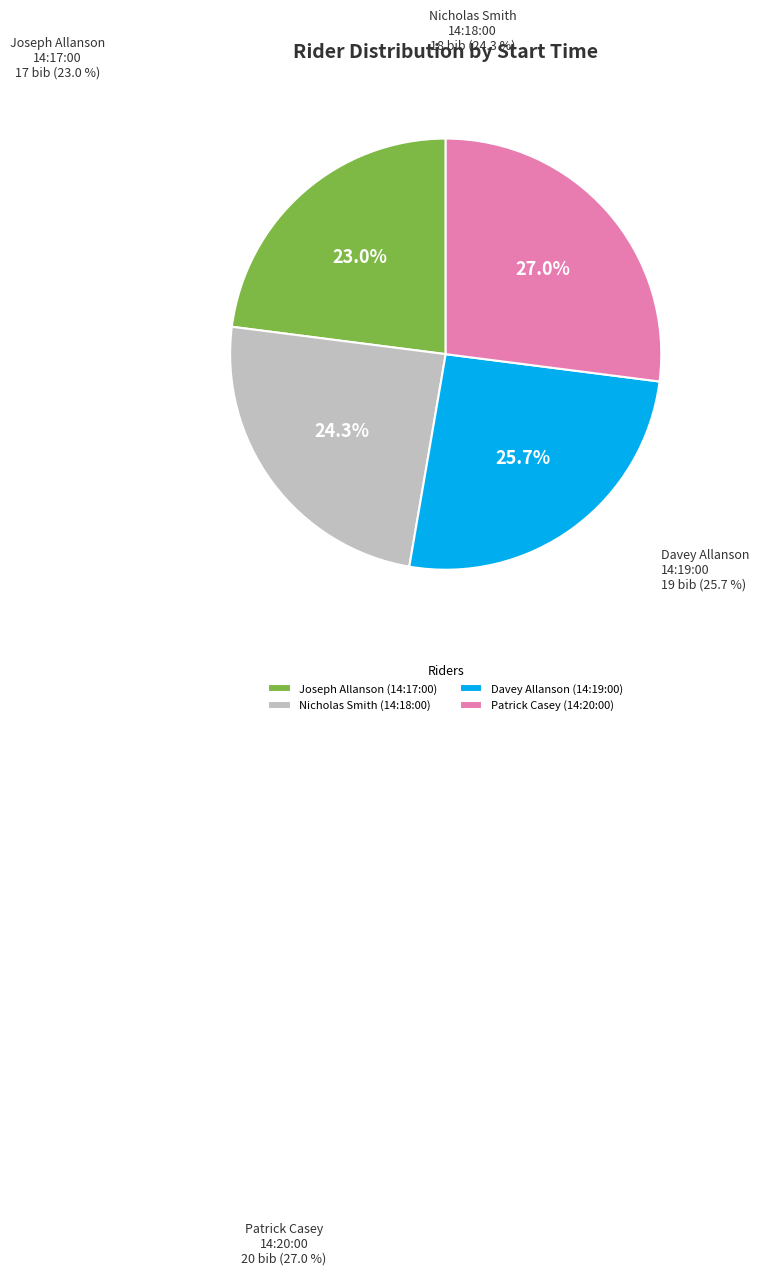

To the nearest percent, what is the difference between the largest and smallest slice percentages?

4%